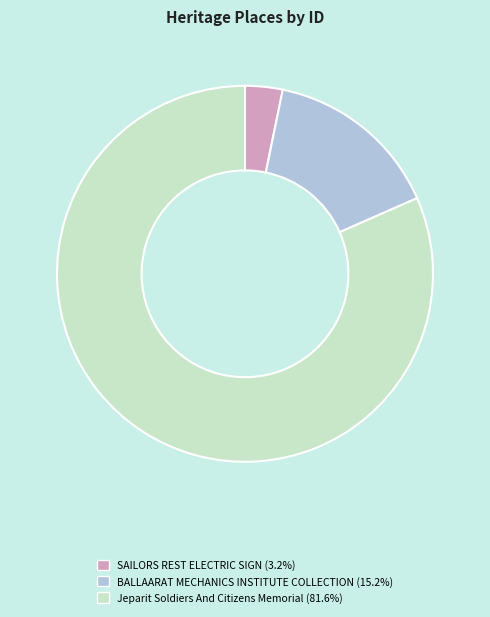

Approximately how many times larger is the value at Jeparit Soldiers And Citizens Memorial (81.6%) compared to BALLAARAT MECHANICS INSTITUTE COLLECTION (15.2%)?

5.4